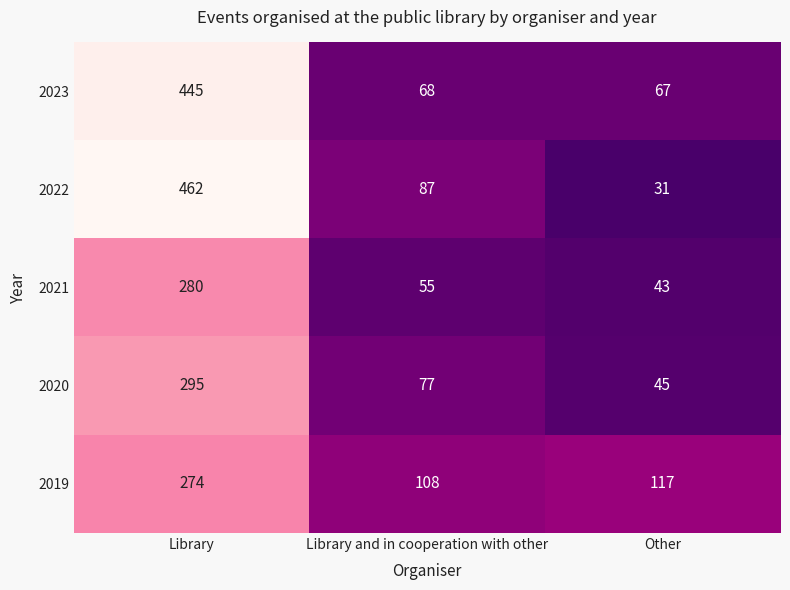

At which category is the sum across all series the highest?

Library